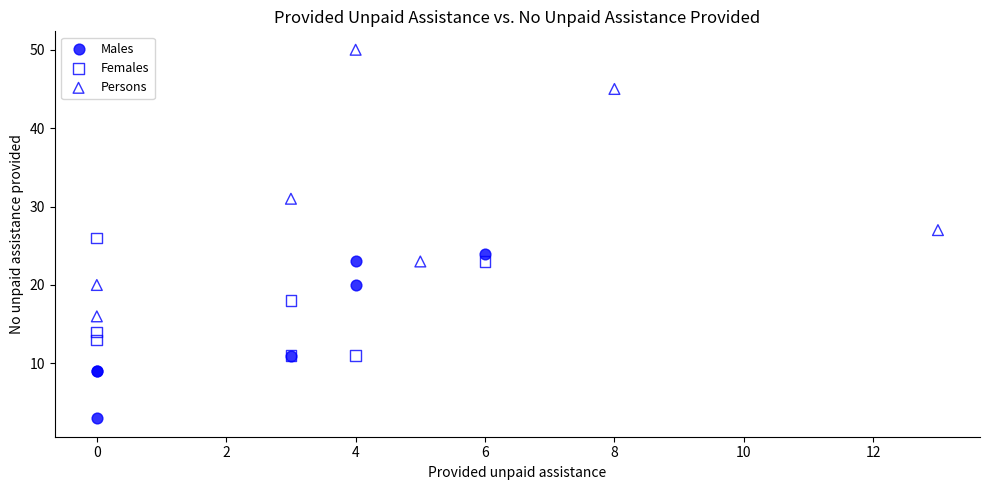

Which series has the largest Y range (max minus min)?

Persons